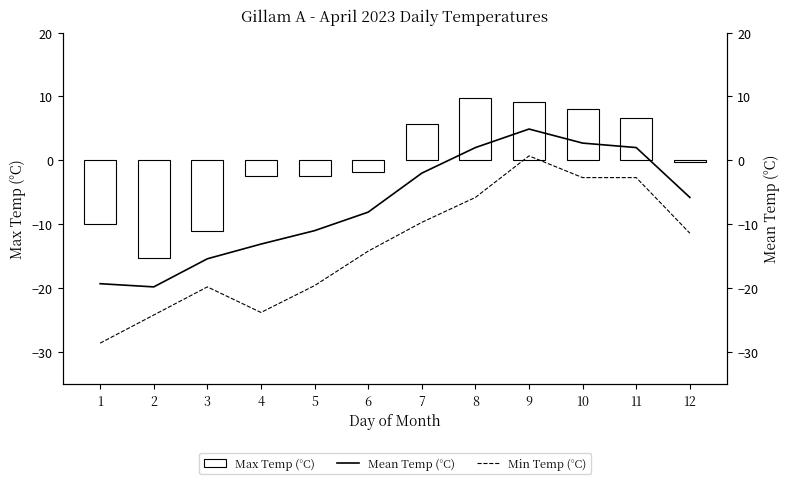

What is the spread (max minus min) of values at 9?

8.4